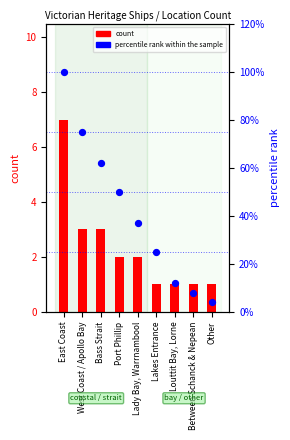

At which category is the sum across all series the highest?

East Coast